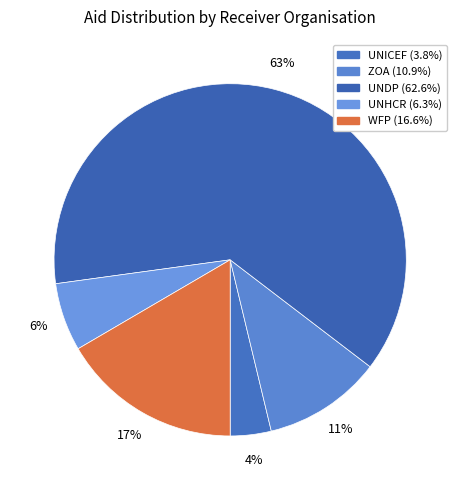

What is the change in value from UNDP to UNHCR?

-4500000